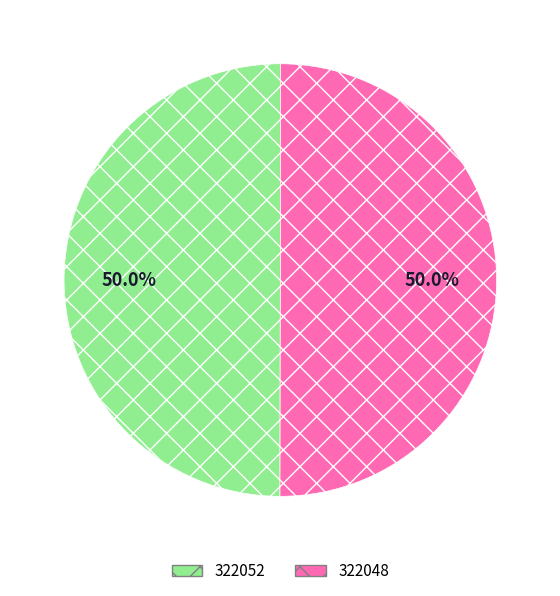

To the nearest percent, what is the difference between the 322048 and 322052 slice percentages?

0%